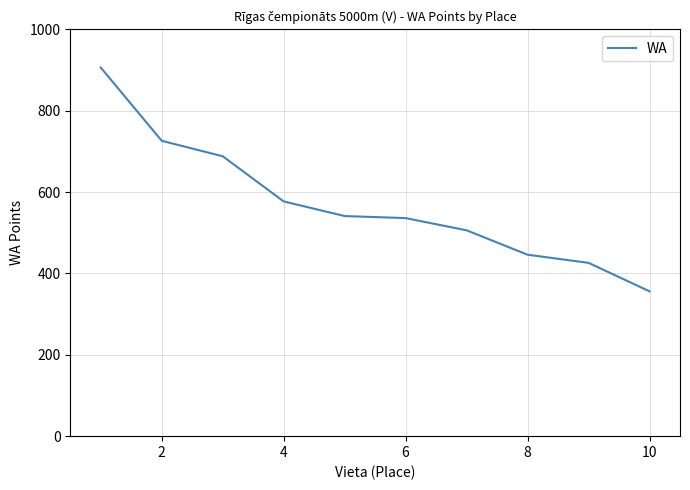

What is the greatest value displayed?

906